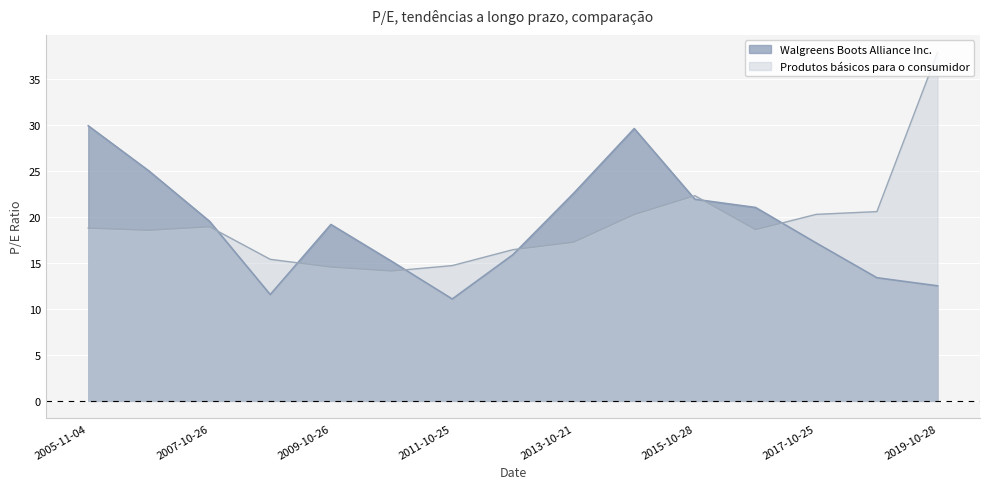

Reading right to left, transcribe all the data shown in this chart.

Walgreens Boots Alliance Inc.: 2019-10-28=12.5	2018-10-11=13.4	2017-10-25=17.2	2016-10-20=21.0	2015-10-28=21.9	2014-10-20=29.6	2013-10-21=22.6	2012-10-19=15.9	2011-10-25=11.1	2010-10-26=15.2	2009-10-26=19.2	2008-10-30=11.6	2007-10-26=19.5	2006-11-07=25.0	2005-11-04=29.9
Produtos básicos para o consumidor: 2019-10-28=37.9	2018-10-11=20.6	2017-10-25=20.3	2016-10-20=18.6	2015-10-28=22.3	2014-10-20=20.3	2013-10-21=17.2	2012-10-19=16.4	2011-10-25=14.7	2010-10-26=14.1	2009-10-26=14.6	2008-10-30=15.4	2007-10-26=18.9	2006-11-07=18.6	2005-11-04=18.8